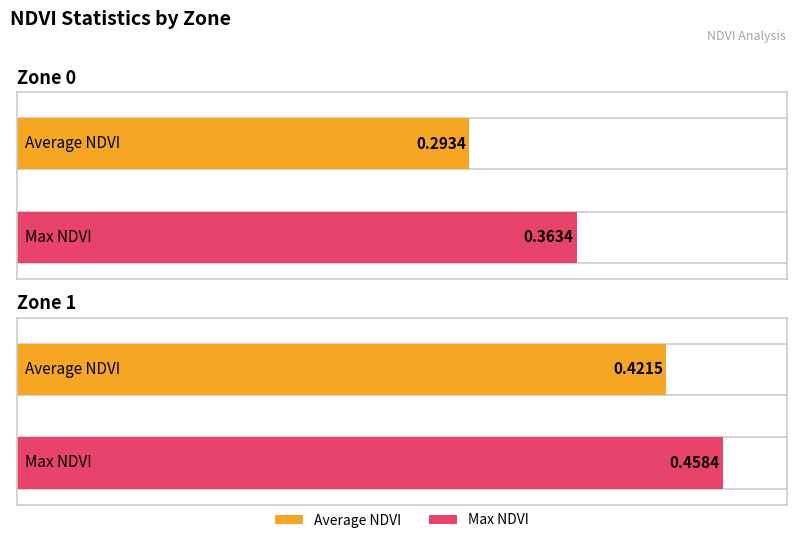

List the labels in order of Average NDVI value, smallest first.

Zone 0, Zone 1